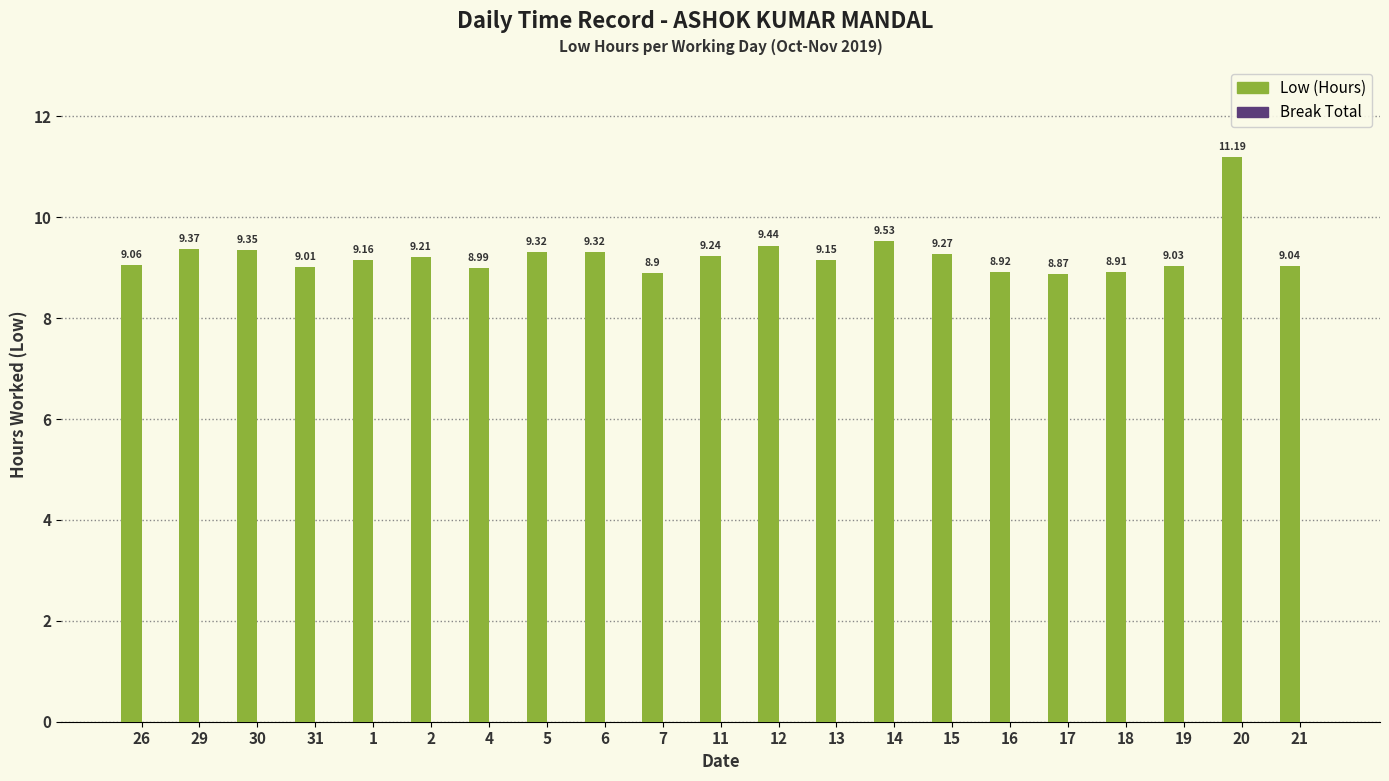

What is the ratio of the value at 12 to the value at 30?

1.0